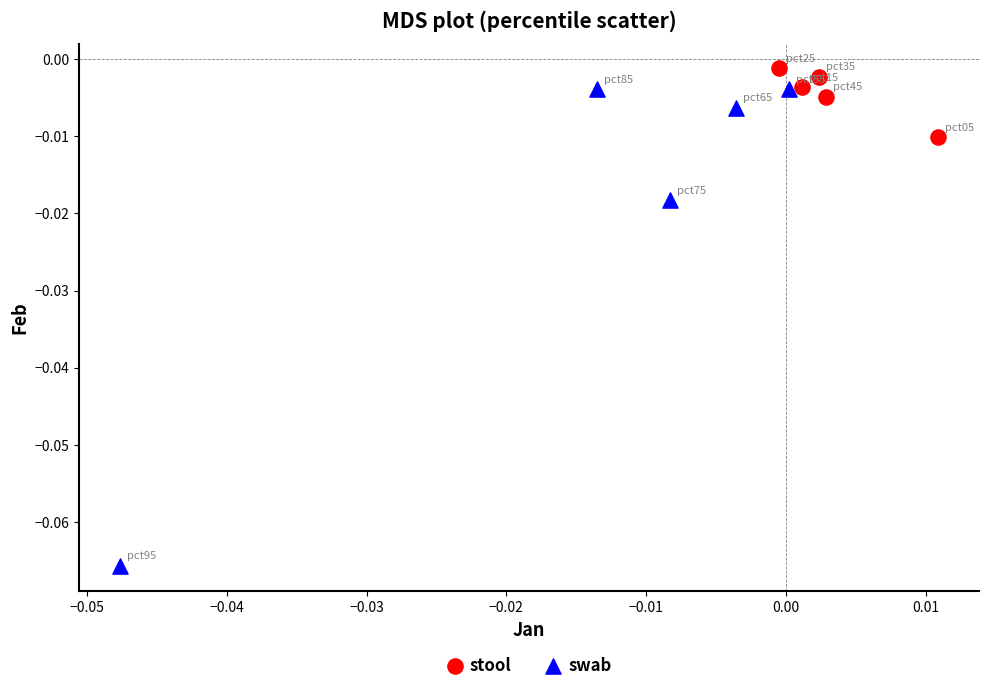

Which series has the largest Y range (max minus min)?

swab